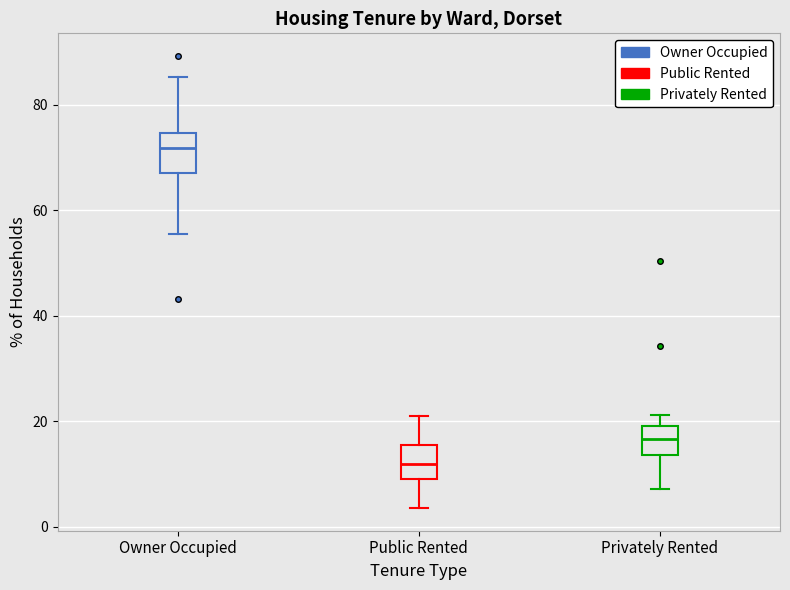

Reading left to right, read every box against the y-axis: the position of its median line, the range the box covers, and the ends of its whiskers. The values are not printed on the chart, so give them approximately, as read against the axis.

Owner Occupied: median 72, box 68 to 74, whiskers 56 to 86
Public Rented: median 12, box 10 to 16, whiskers 4 to 20
Privately Rented: median 16, box 14 to 20, whiskers 8 to 22